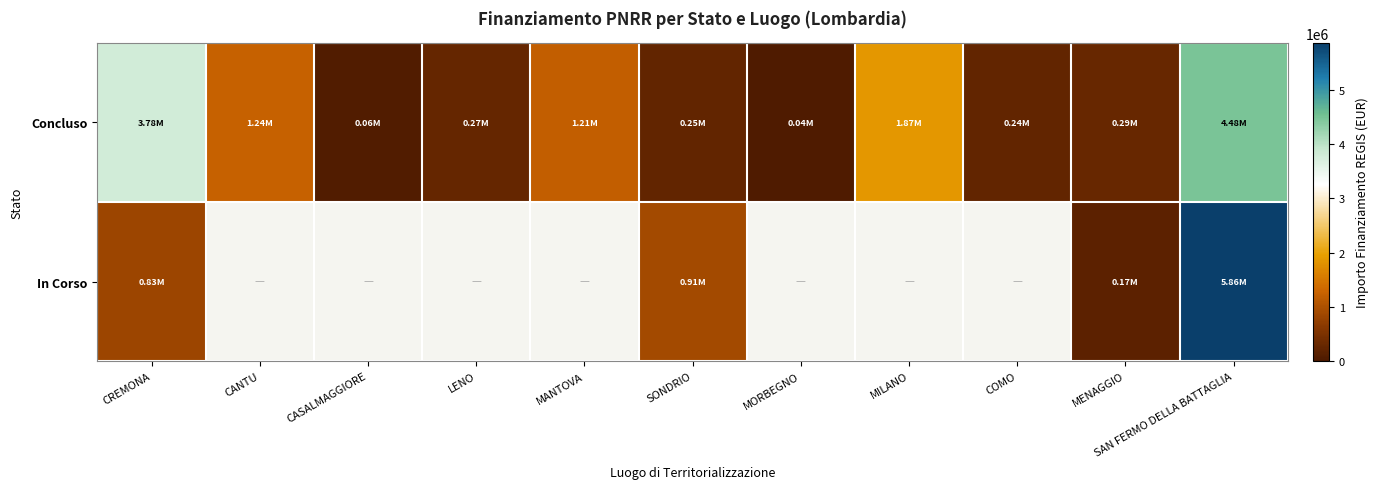

Reading left to right, list all the values displayed in this chart.

Concluso: CREMONA=3781913.6	CANTU=1242450.0	CASALMAGGIORE=57564.0	LENO=269021.9	MANTOVA=1206048.8	SONDRIO=247700.0	MORBEGNO=36600.0	MILANO=1866366.7	COMO=238482.5	MENAGGIO=286043.3	SAN FERMO DELLA BATTAGLIA=4476086.2
In Corso: CREMONA=833874.0	CANTU=0.0	CASALMAGGIORE=0.0	LENO=0.0	MANTOVA=0.0	SONDRIO=914000.0	MORBEGNO=0.0	MILANO=0.0	COMO=0.0	MENAGGIO=165553.7	SAN FERMO DELLA BATTAGLIA=5861257.7